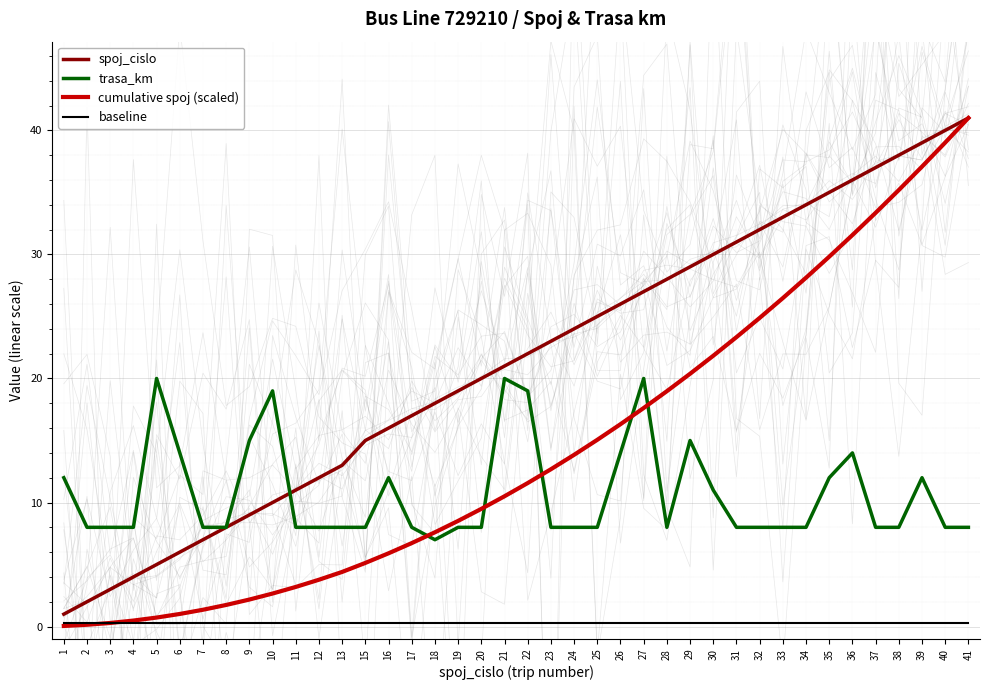

Where do spoj_cislo and trasa_km first cross each other?

10 and 11